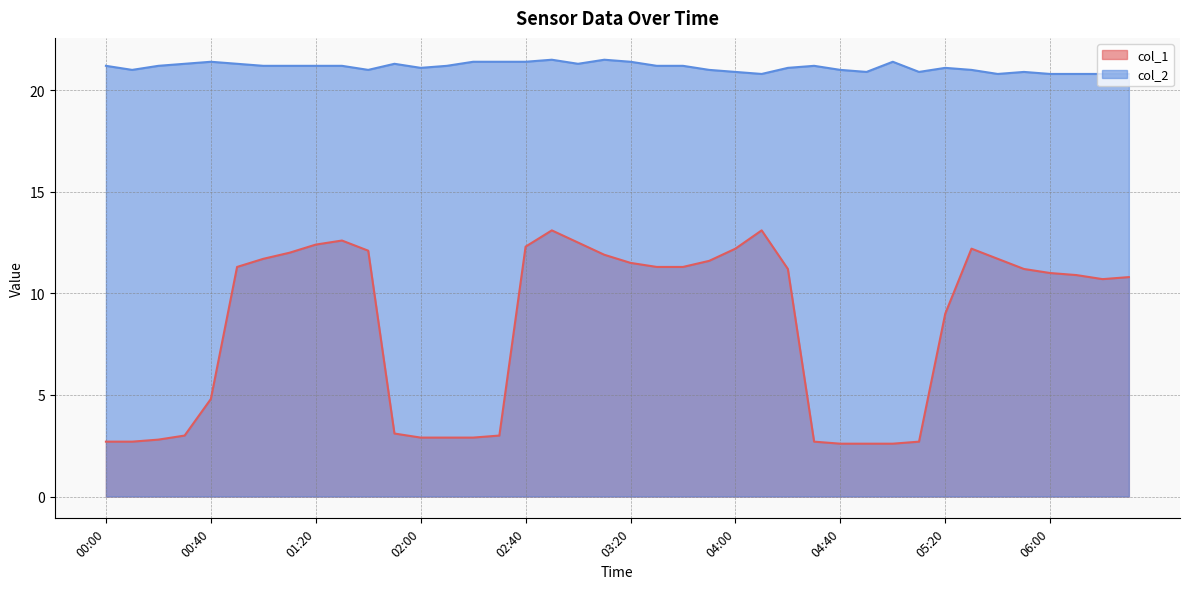

At which category does col_2 reach its first local peak?

00:40